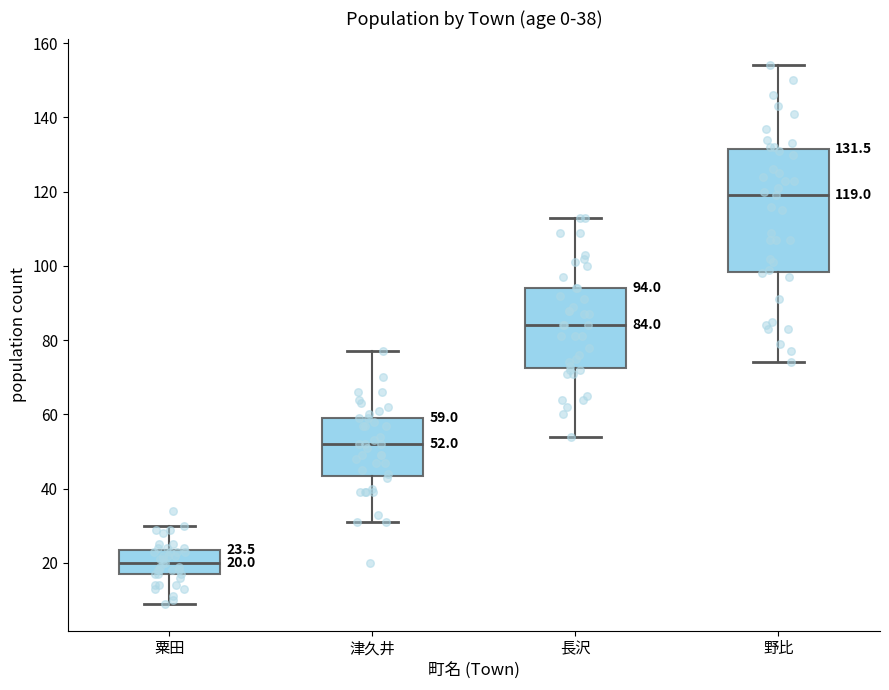

Which box has the lowest median line?

粟田